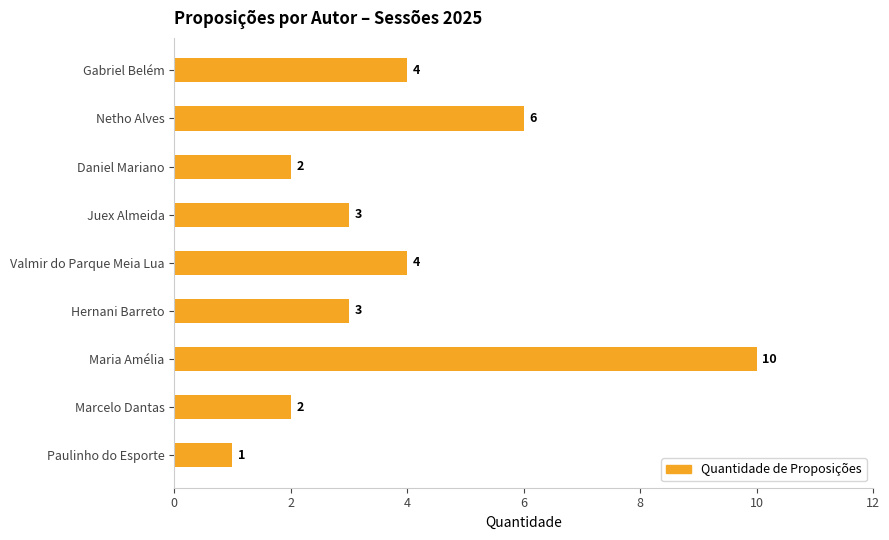

Reading bottom to top, extract all data points from this chart.

1	2	10	3	4	3	2	6	4